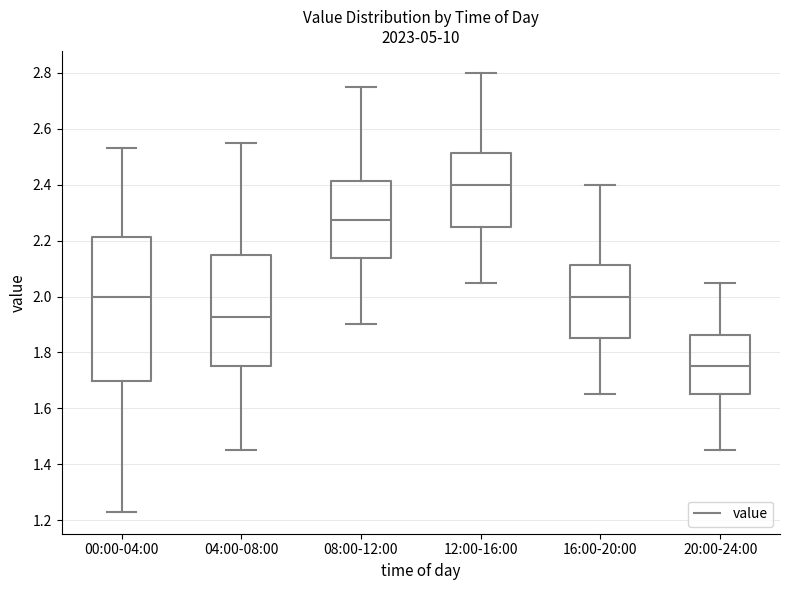

Where is the upper edge of the box for 16:00-20:00 on the y-axis? The values are not printed on the chart, so give them approximately, as read against the axis.

2.12